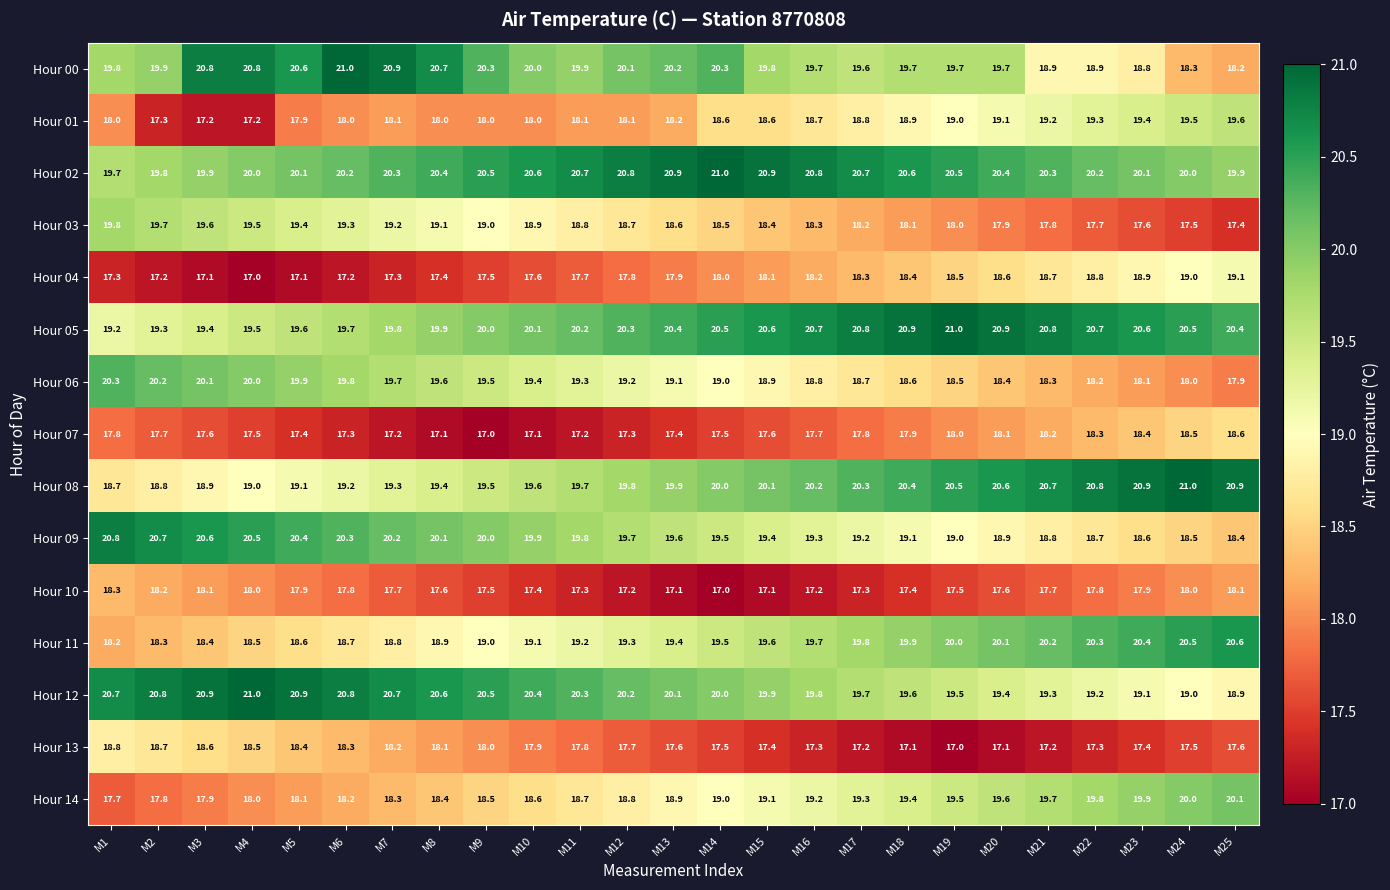

At which category is the sum across all series the highest?

M20